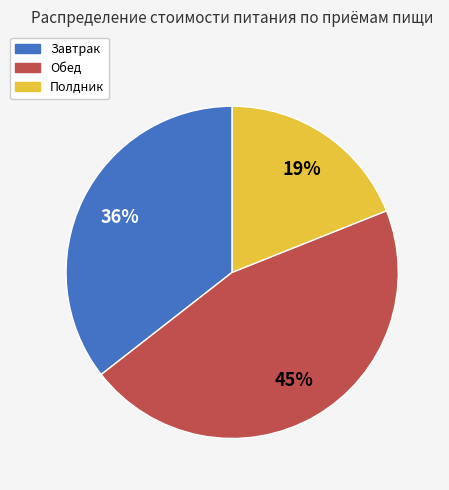

Rank the categories by value from highest to lowest.

Обед, Завтрак, Полдник